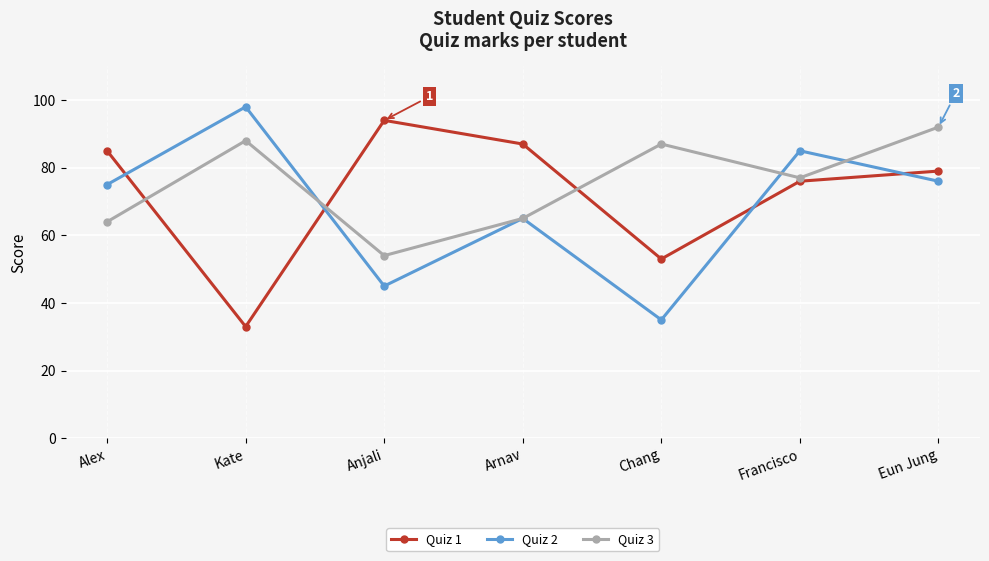

At which category is the sum across all series the highest?

Eun Jung